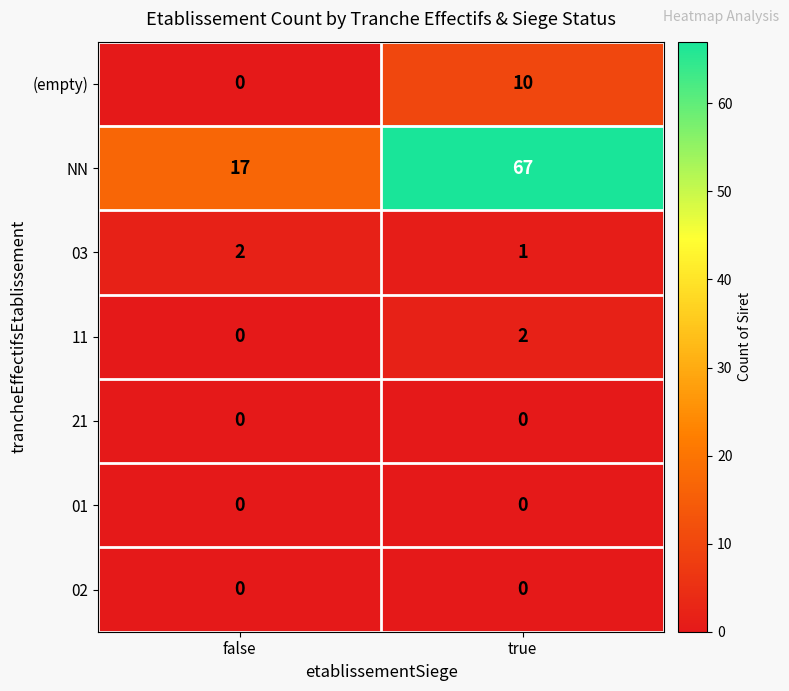

What is the difference between the highest and lowest values at false?

17